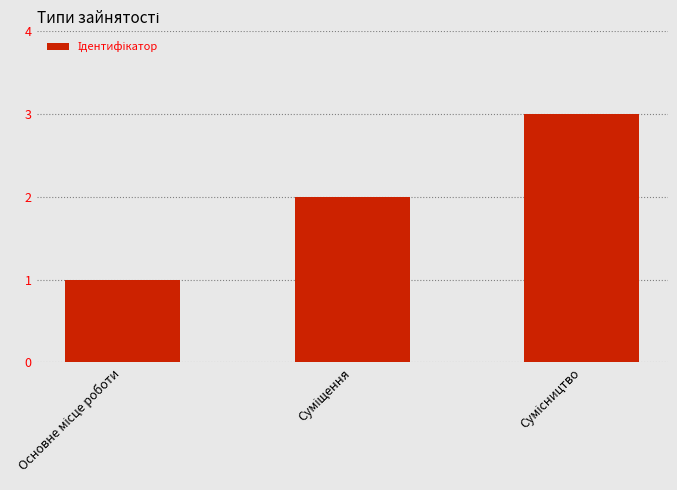

What is the sum of all values?

6